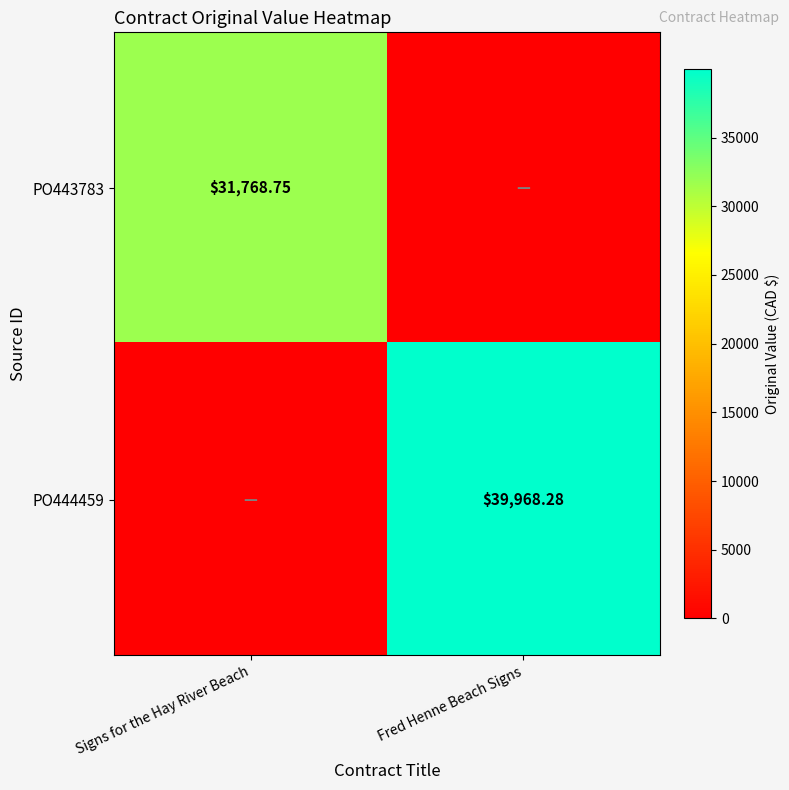

List the labels in order of PO443783 value, smallest first.

Fred Henne Beach Signs, Signs for the Hay River Beach